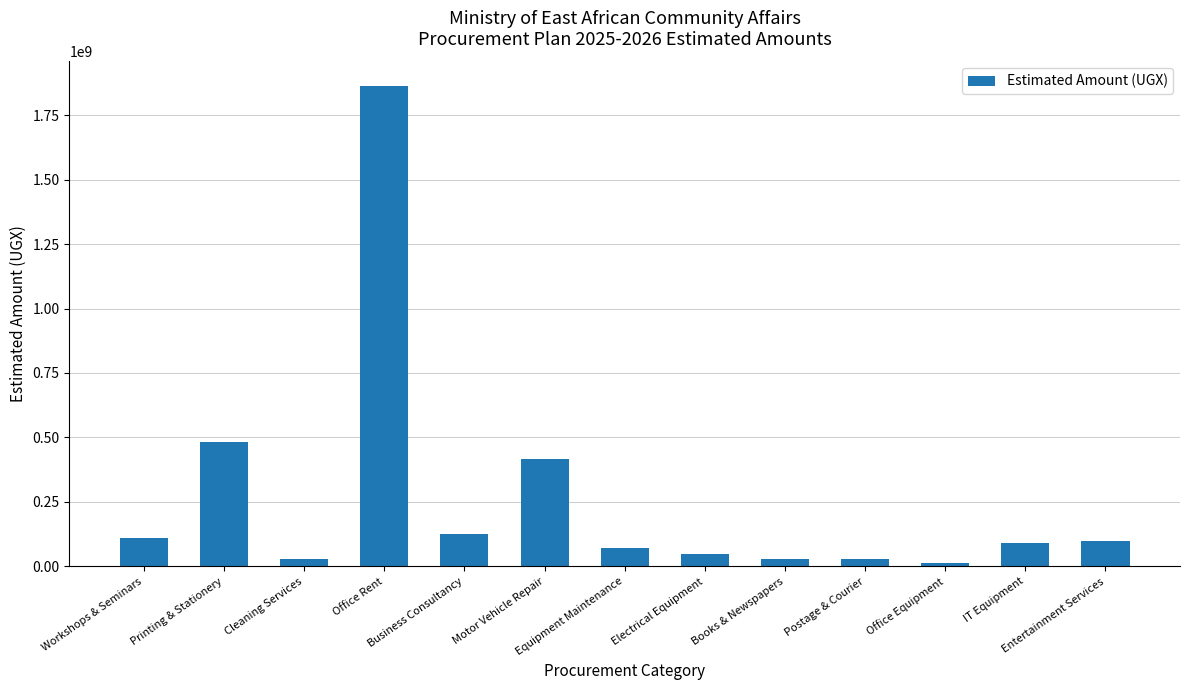

What is the approximate value at Cleaning Services, to the nearest 100?

28800000